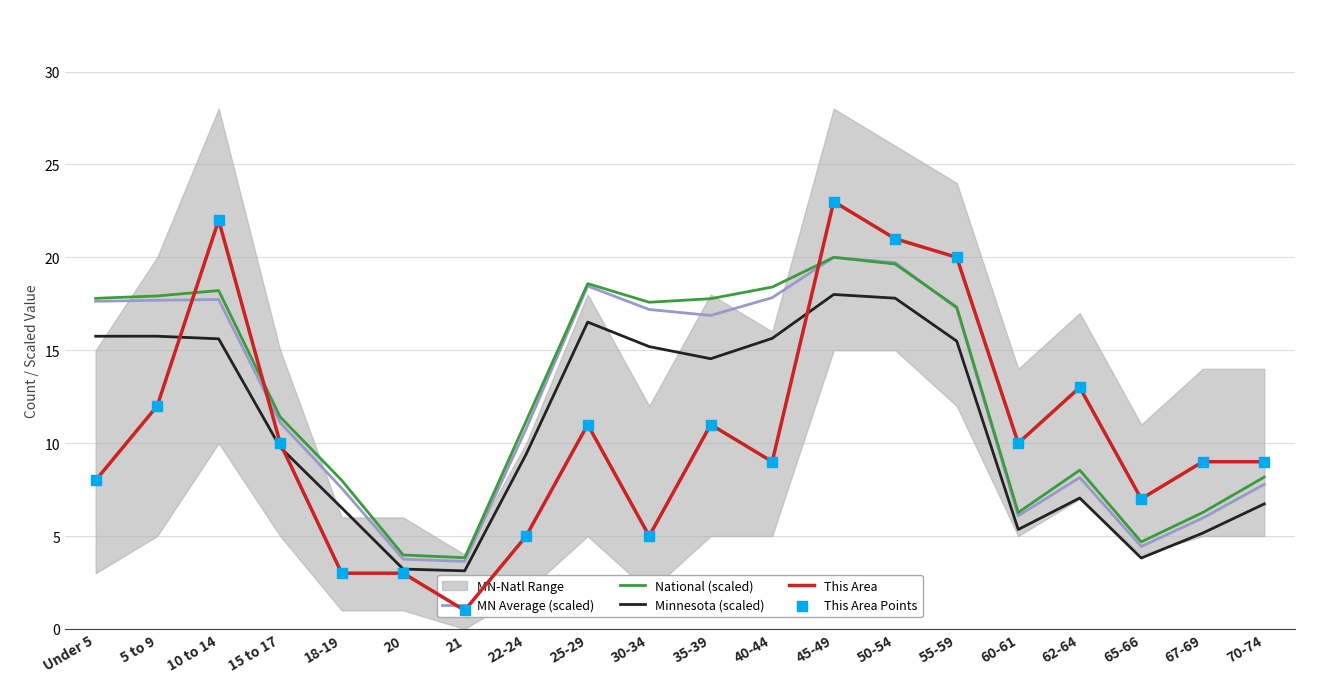

At how many categories does at least one series exceed 22?

1